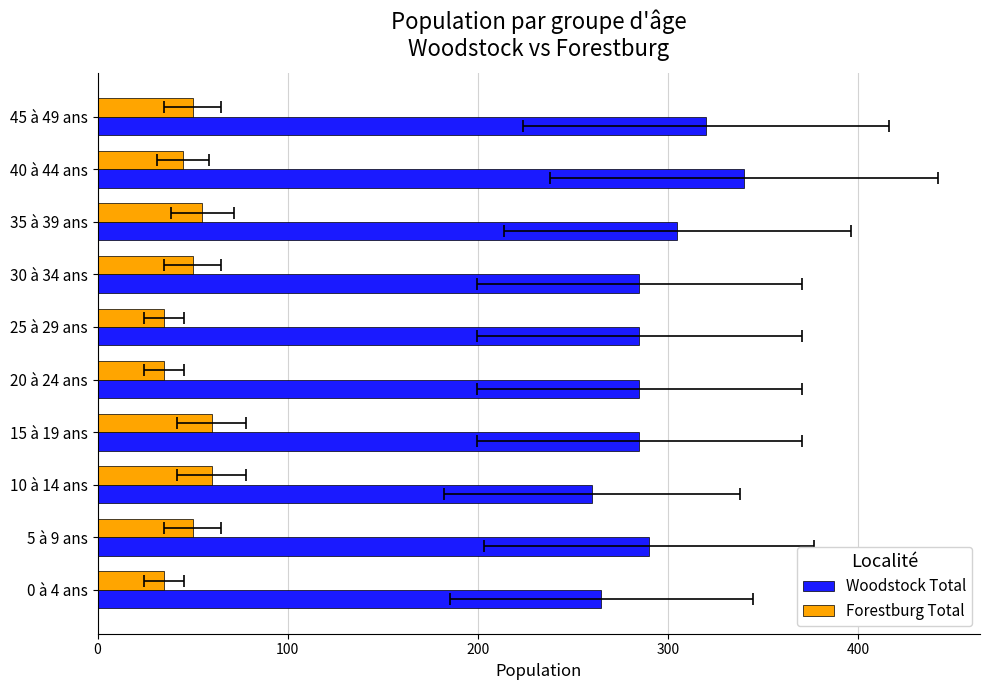

Reading right to left, transcribe all the data shown in this chart.

Woodstock Total: 320	340	305	285	285	285	285	260	290	265
Forestburg Total: 50	45	55	50	35	35	60	60	50	35